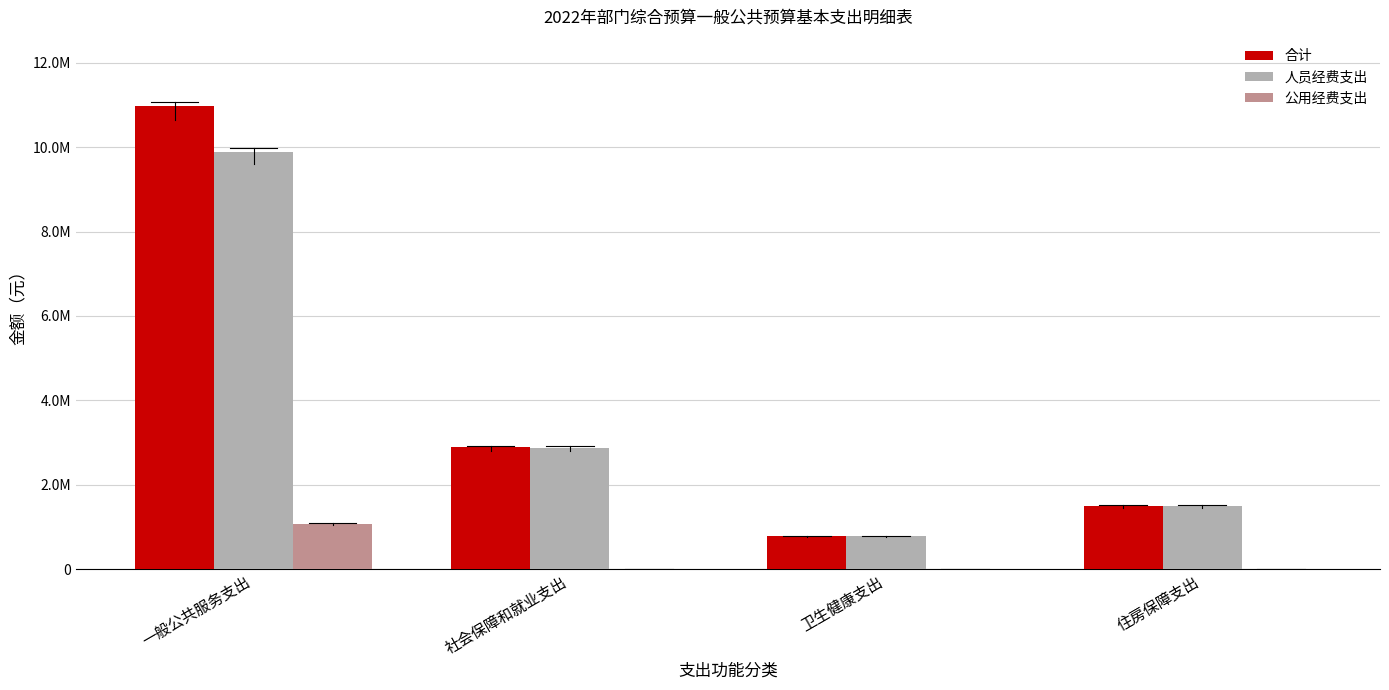

What is the minimum value for 合计?

779207.9